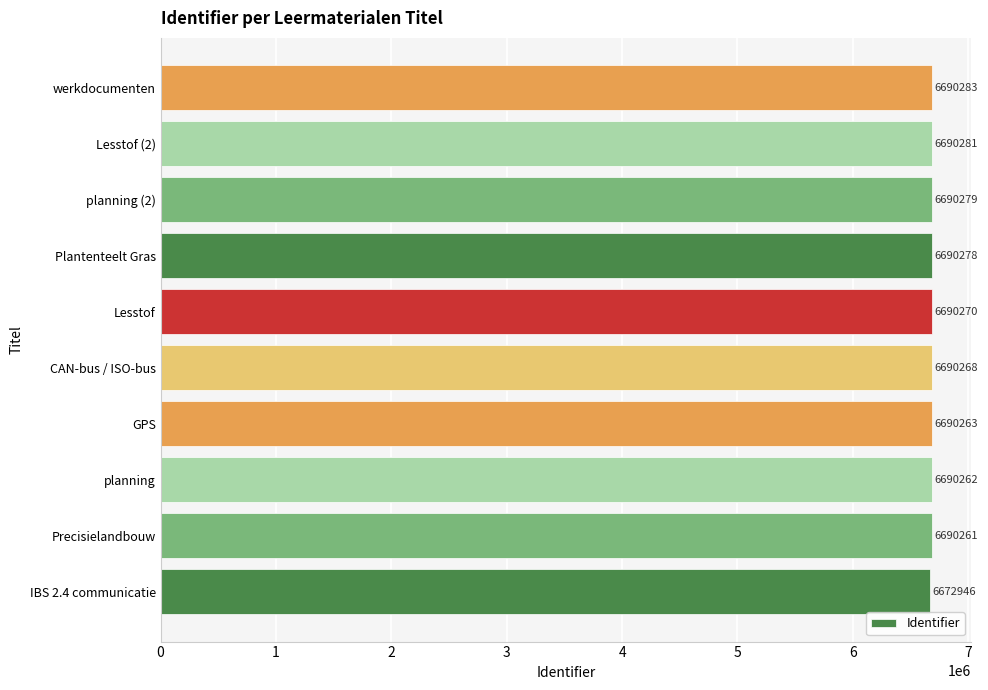

What is the sum of all values?

66885391